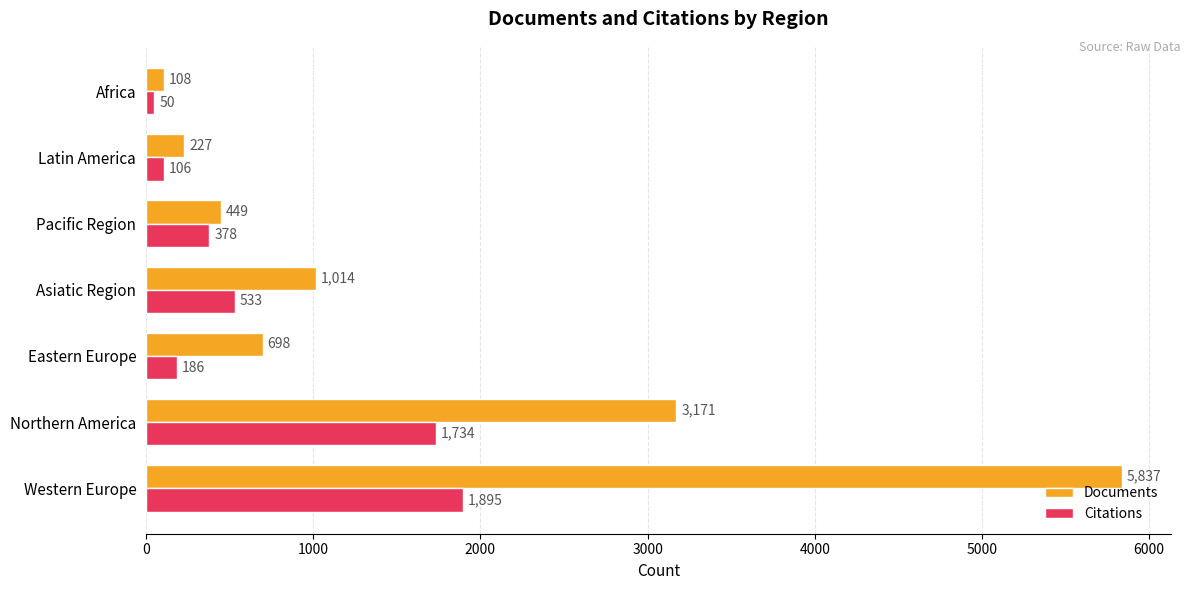

What is the maximum value for Documents?

5837